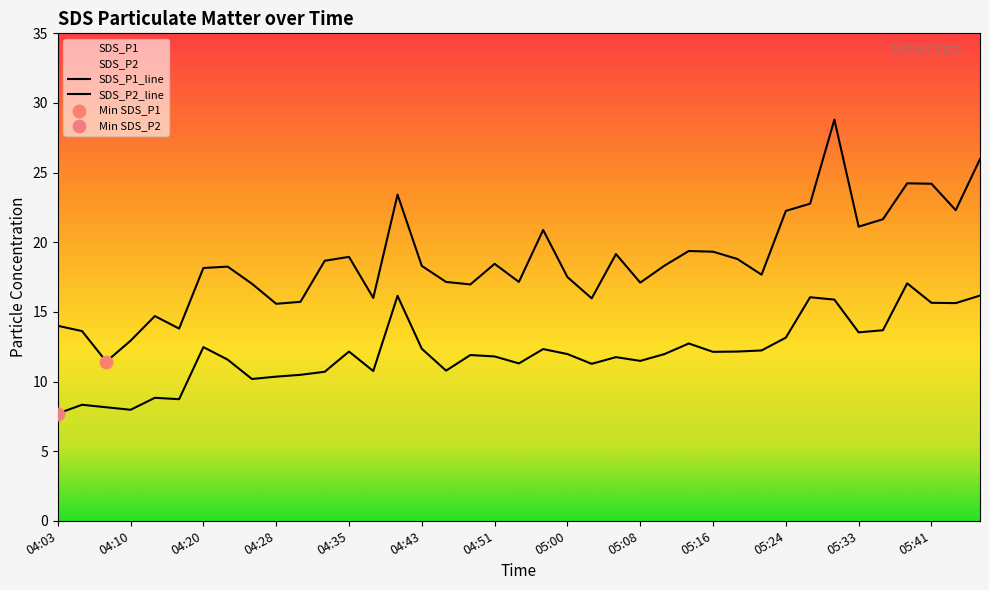

At how many categories does at least one series exceed 10?

39